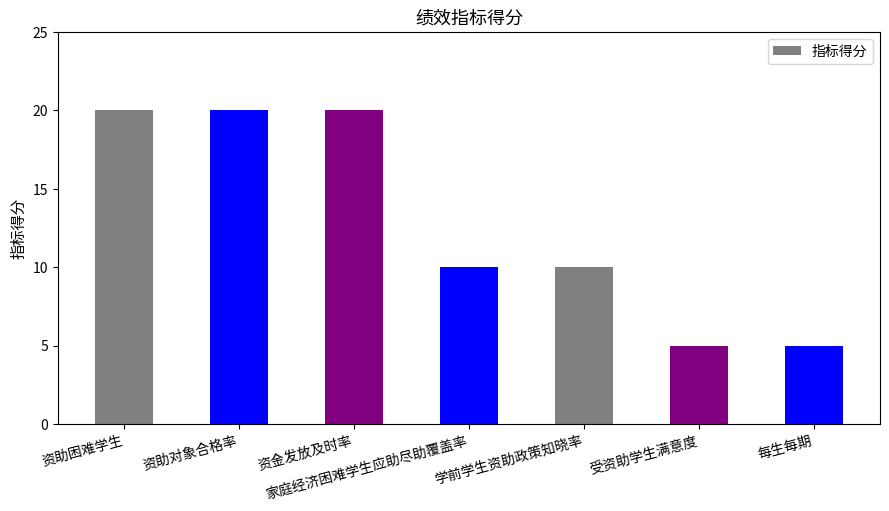

Read the value at 学前学生资助政策知晓率, to the nearest 5.

10